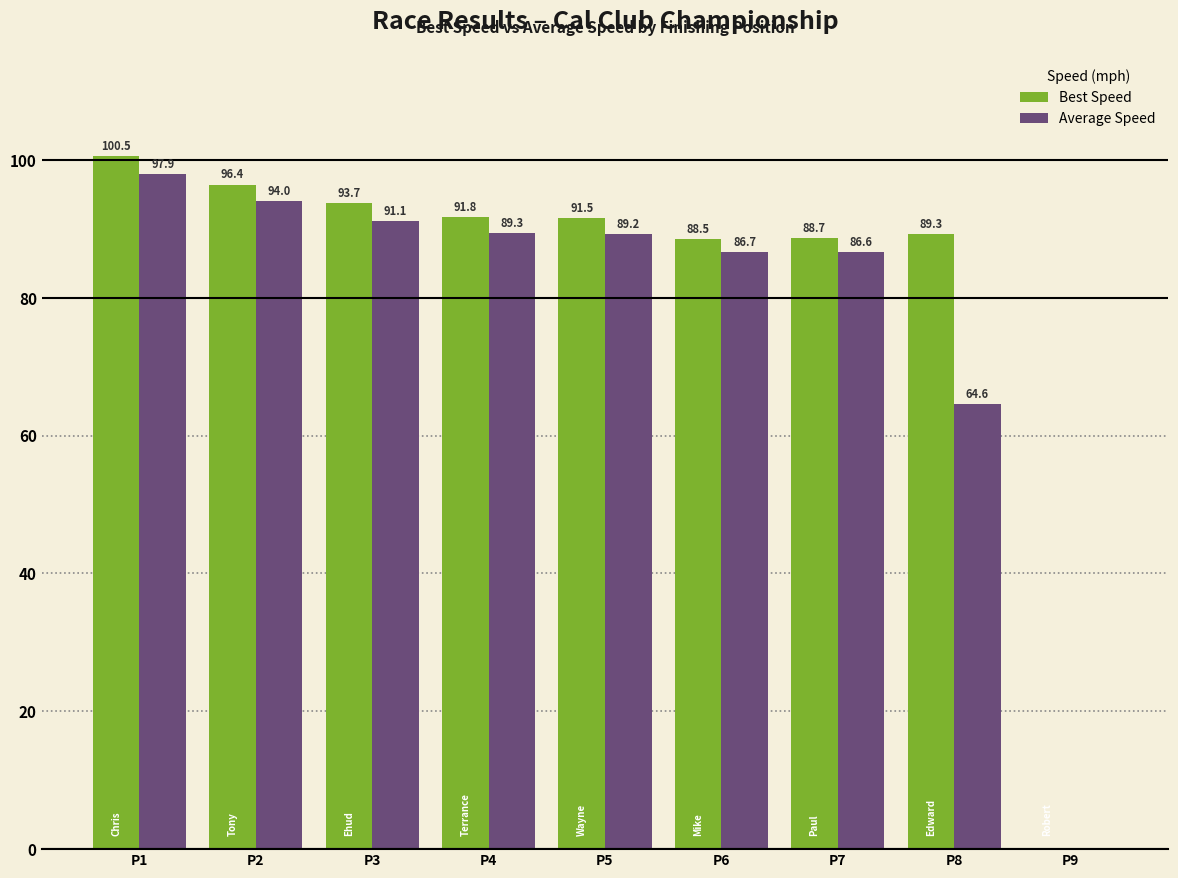

What value does the Best Speed series have at P7?

88.7